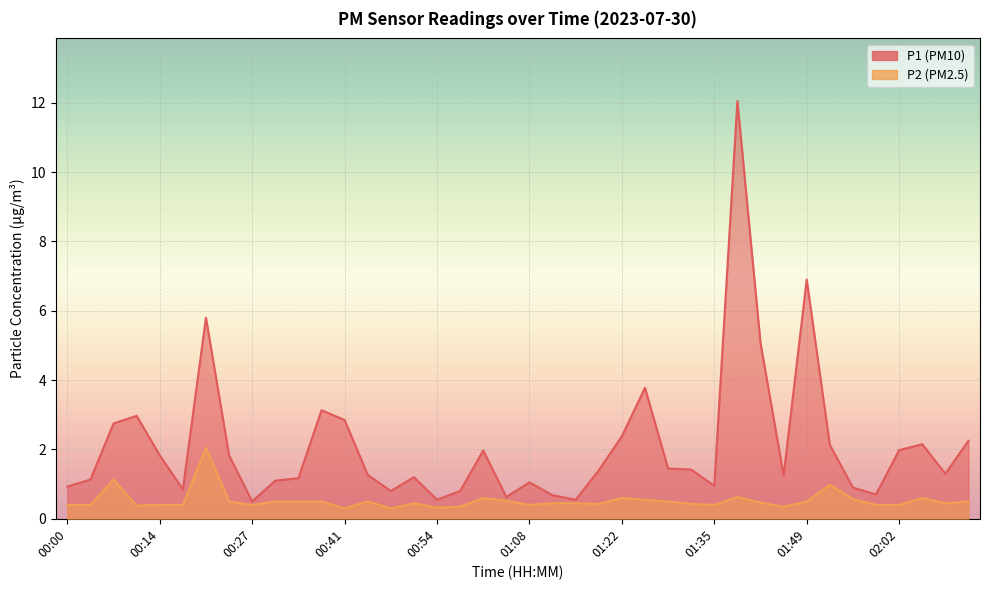

Which series changed the most between 00:54 and 01:32?

P1